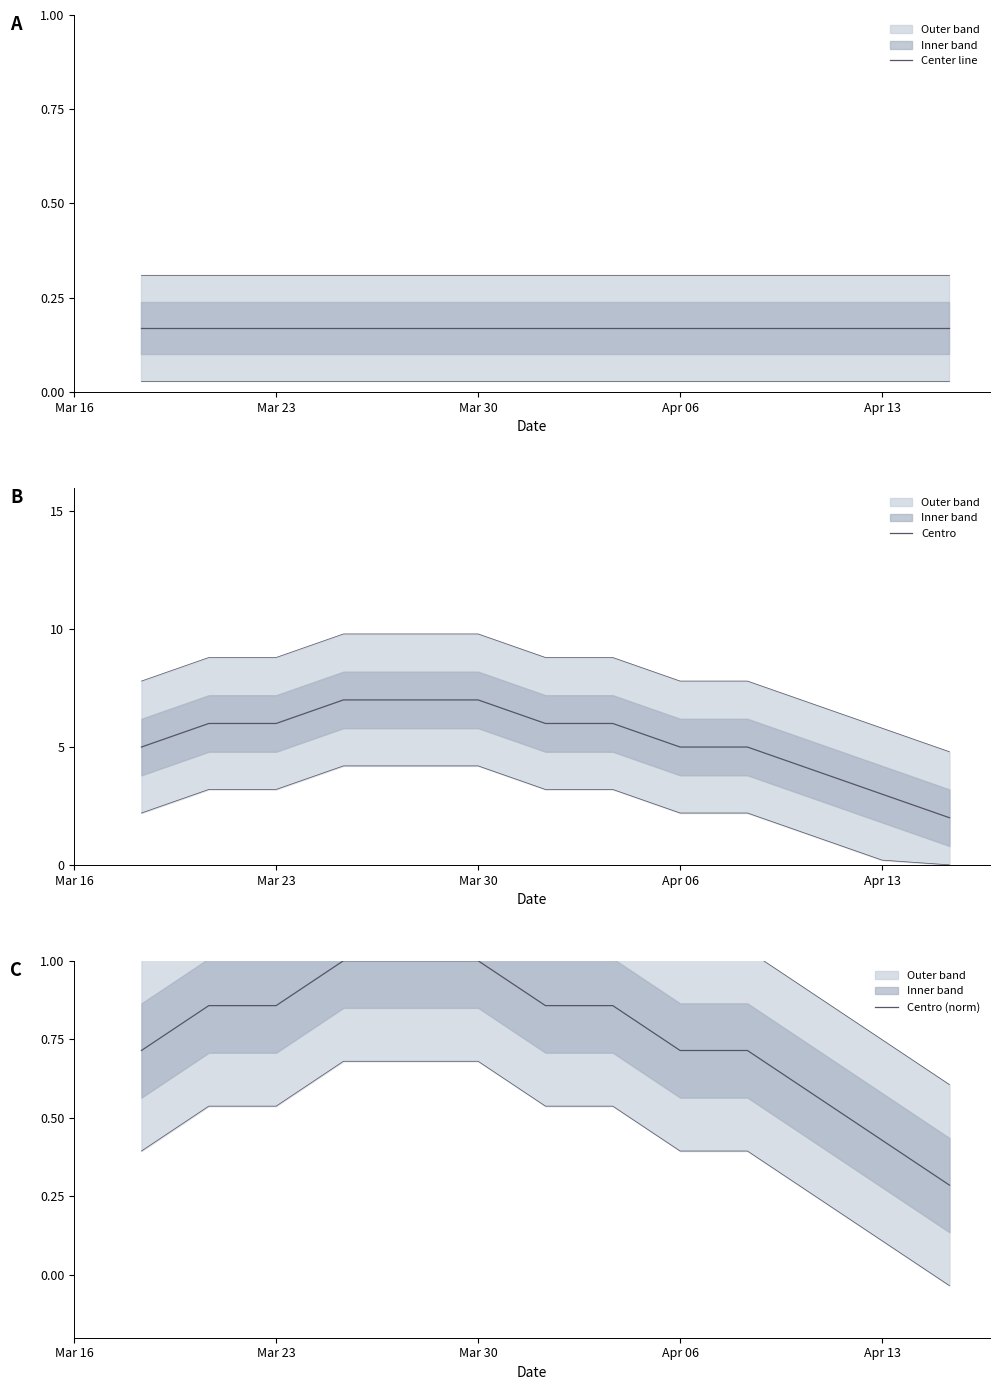

What is the highest value of the Centro series?

7.0